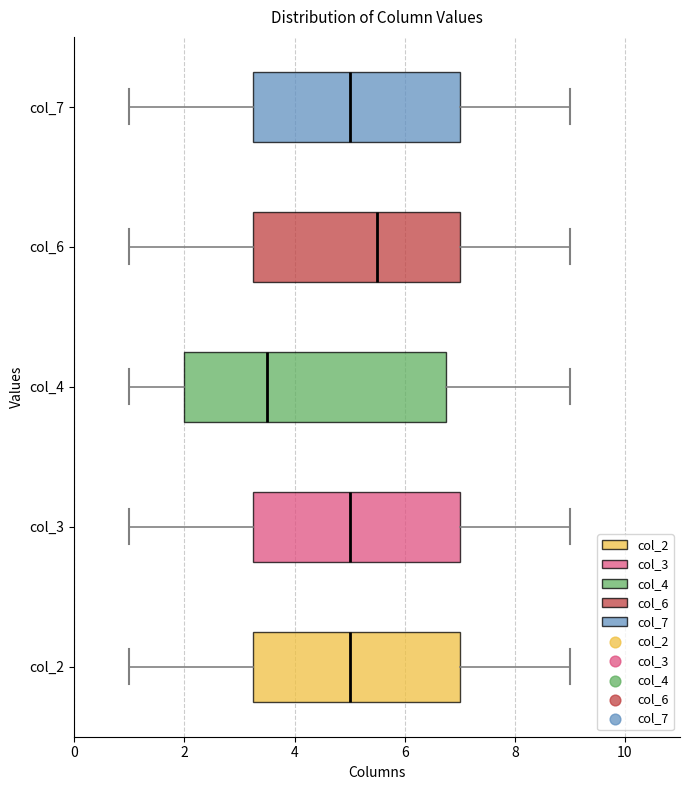

Which box has the furthest to the left median line?

col_4